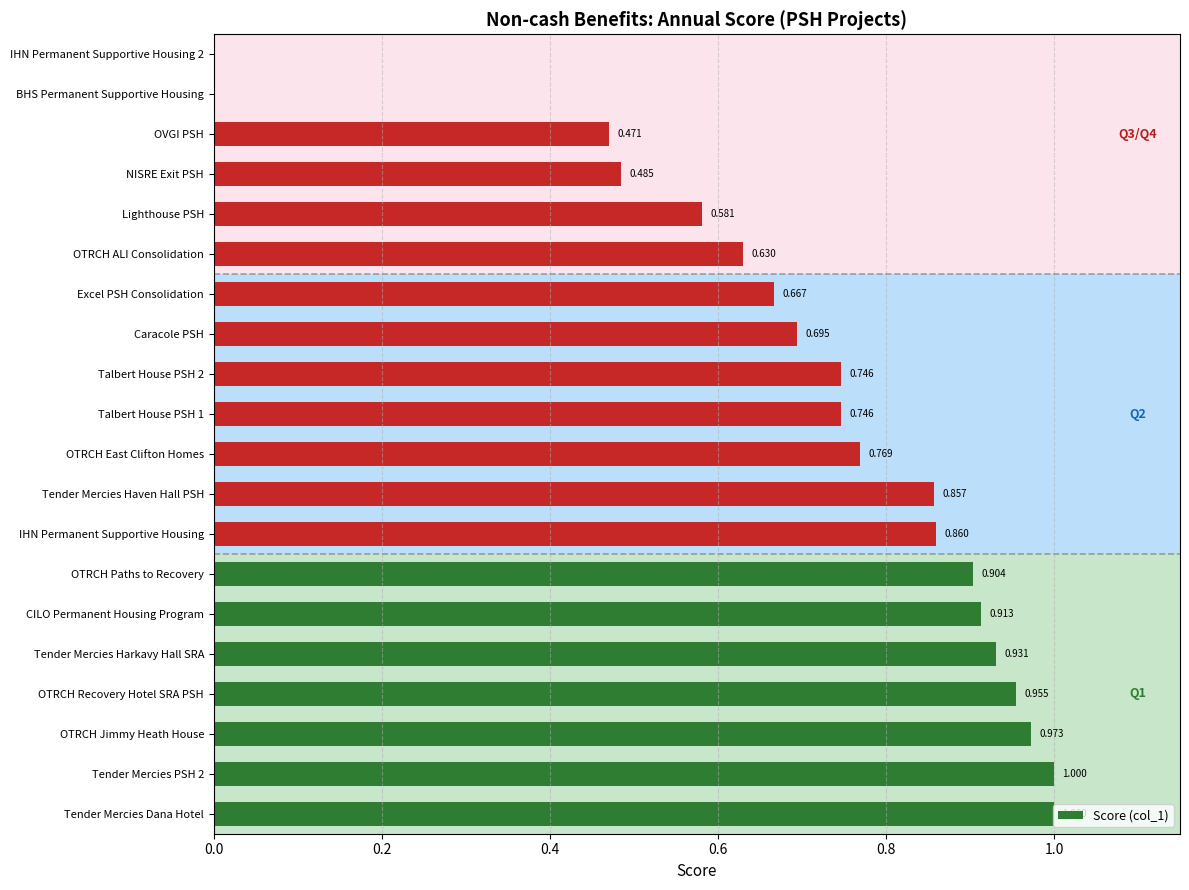

Which has a higher value, Caracole PSH or OTRCH Jimmy Heath House?

OTRCH Jimmy Heath House